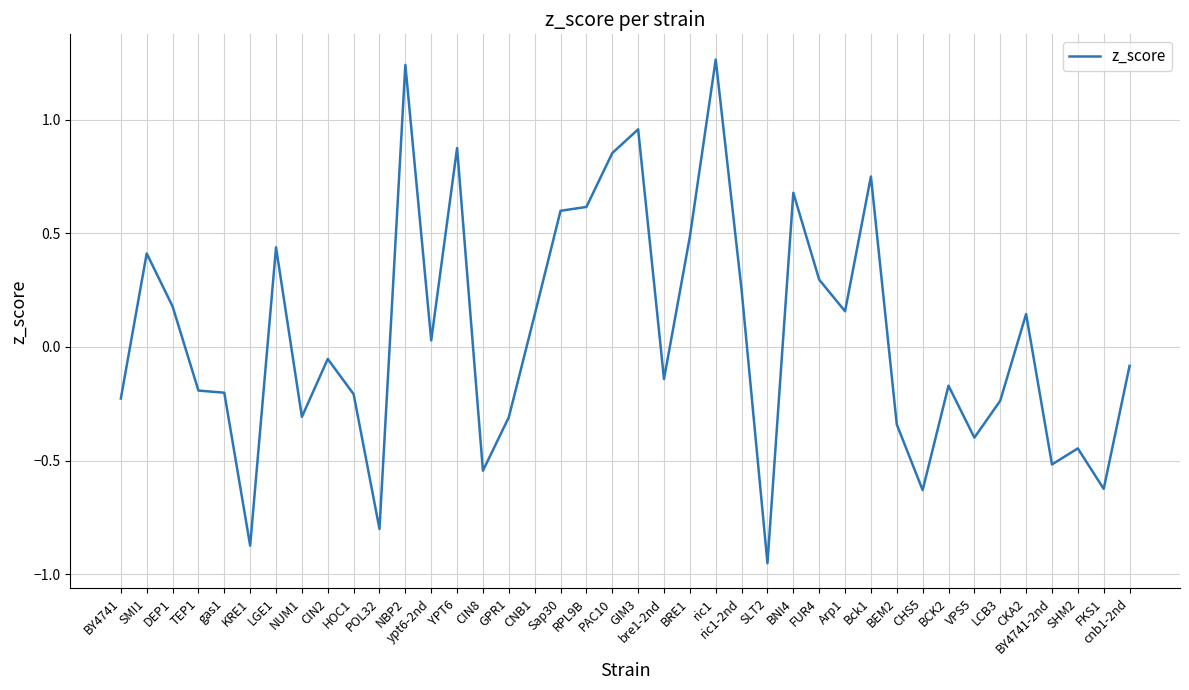

Where does the data first go above 0?

SMI1